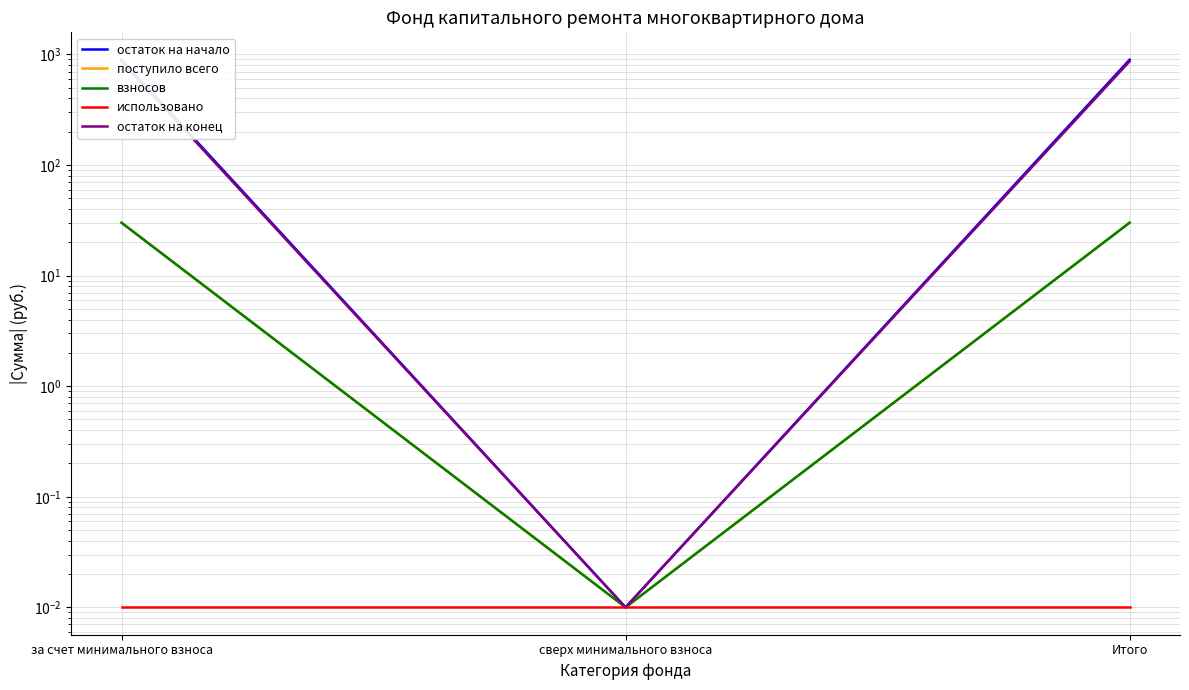

Reading left to right, list all the values displayed in this chart.

остаток на начало: за счет минимального взноса=895.1	сверх минимального взноса=0.0	Итого=895.1
поступило всего: за счет минимального взноса=30.1	сверх минимального взноса=0.0	Итого=30.1
взносов: за счет минимального взноса=30.1	сверх минимального взноса=0.0	Итого=30.1
использовано: за счет минимального взноса=0.0	сверх минимального взноса=0.0	Итого=0.0
остаток на конец: за счет минимального взноса=865.0	сверх минимального взноса=0.0	Итого=865.0